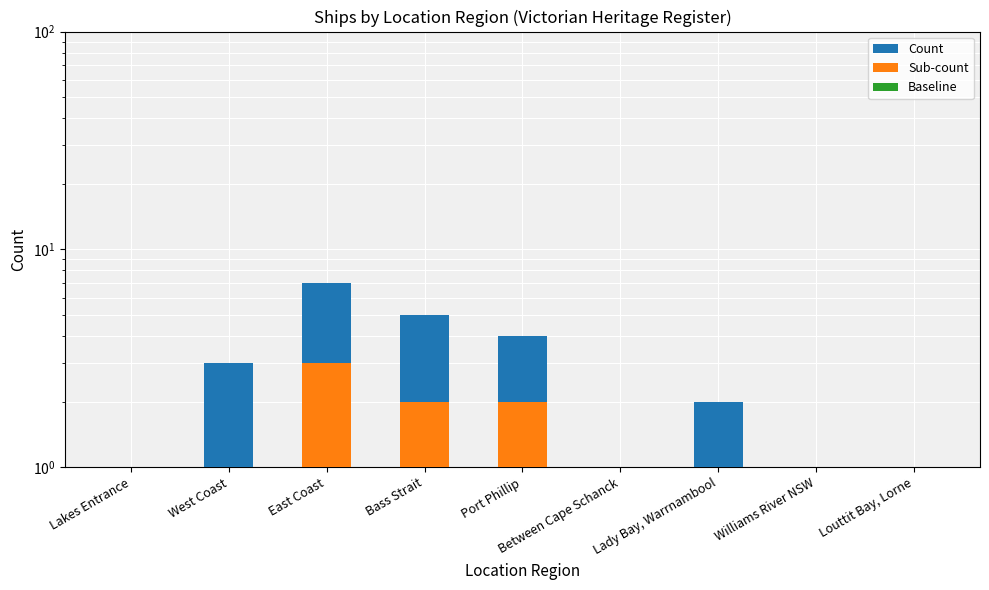

Does the chart contain any negative values?

No